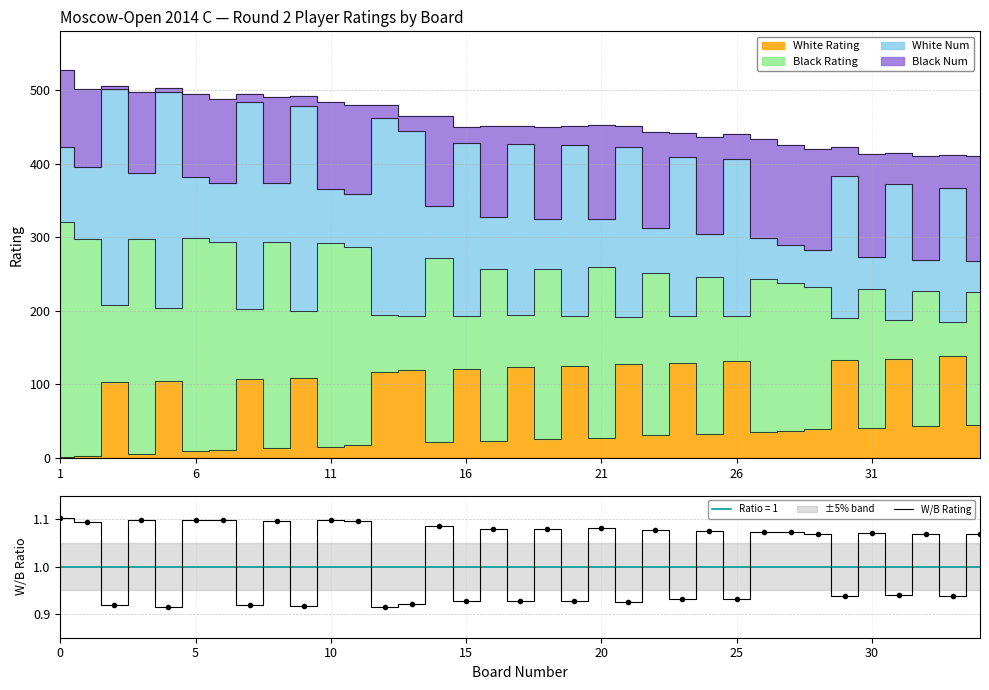

Approximately how many times larger is the value at 23 compared to 11?

0.9